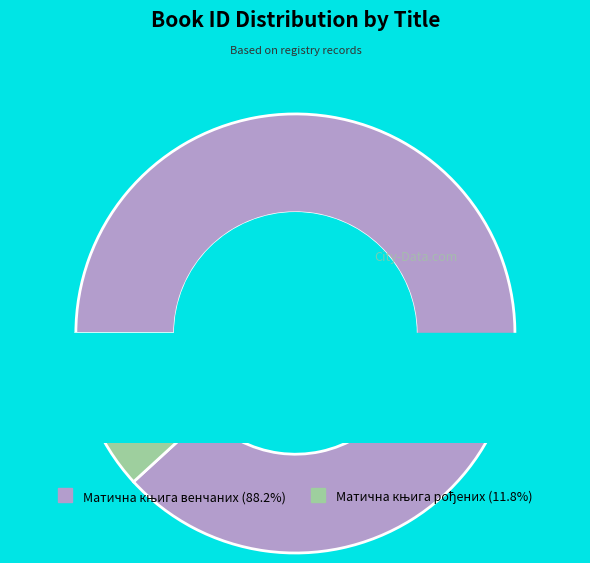

What percentage is NOT represented by Матична књига венчаних?

11.8%